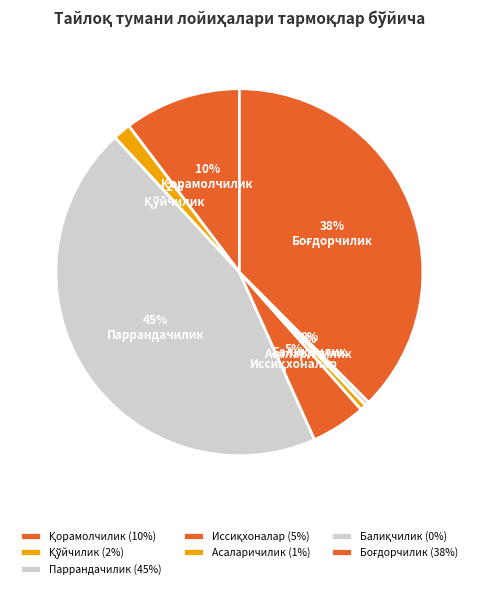

What is the largest slice in the pie chart?

Паррандачилик